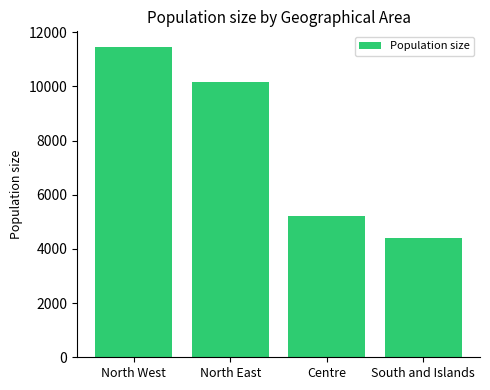

Approximately how many times larger is the value at North East compared to North West?

0.9